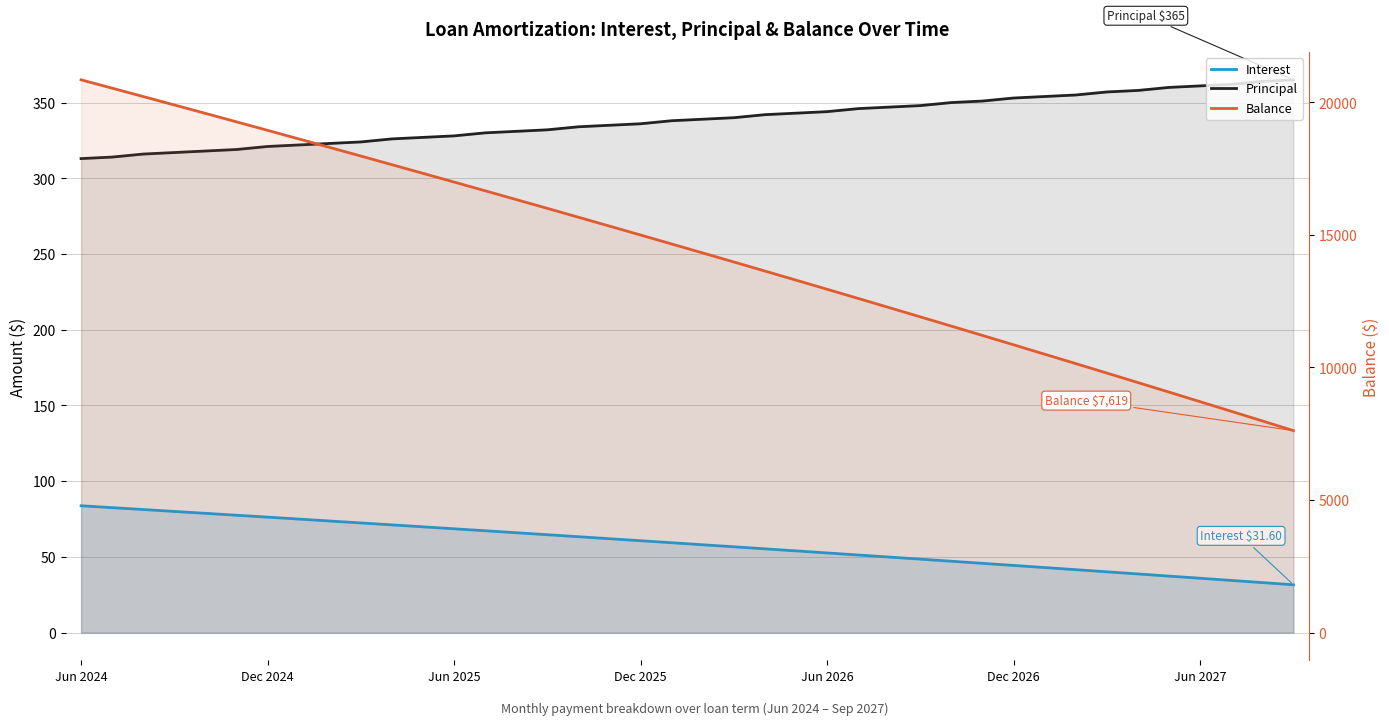

List the series in order of their peak value, highest first.

Balance, Principal, Interest